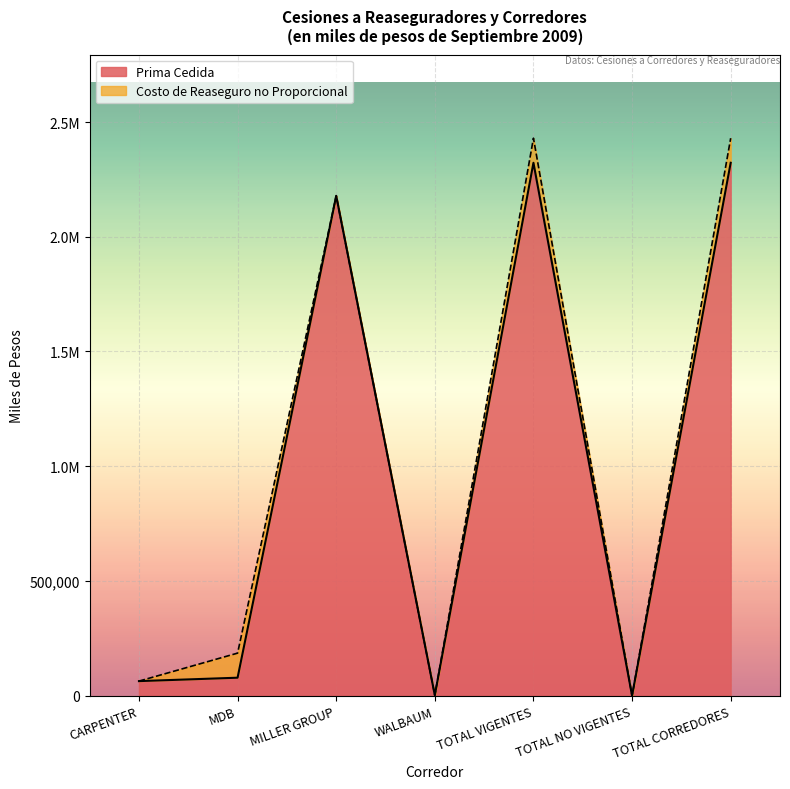

Count the number of values greater than 78376.

3